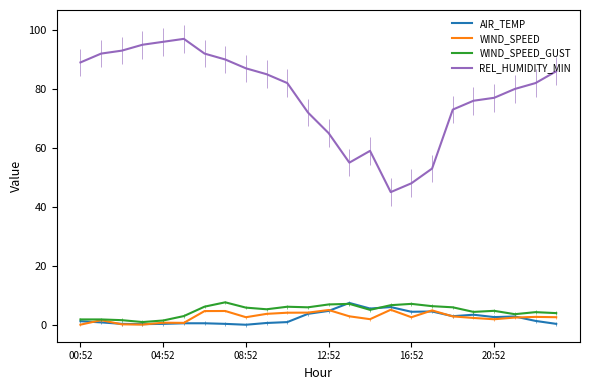

What is the difference between the second highest and minimum values in the WIND_SPEED series?

5.0